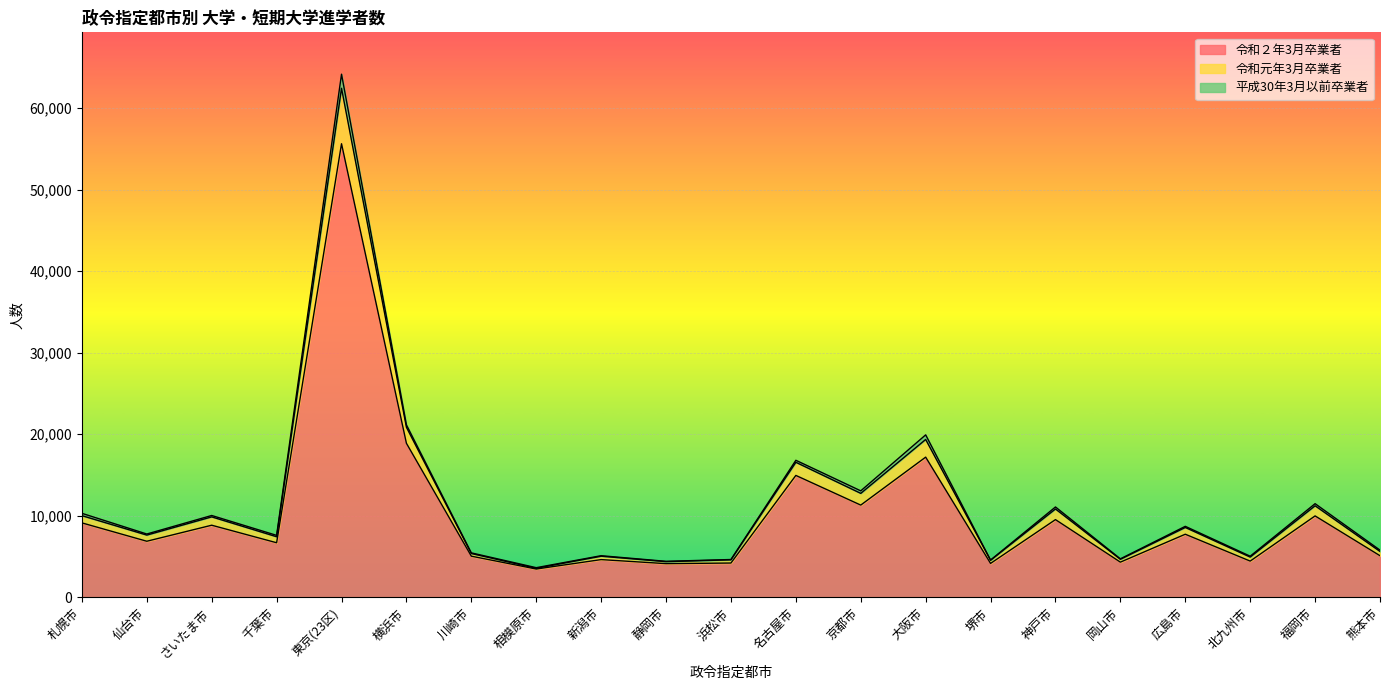

True or false: 令和２年3月卒業者 and 平成30年3月以前卒業者 intersect in this chart.

False